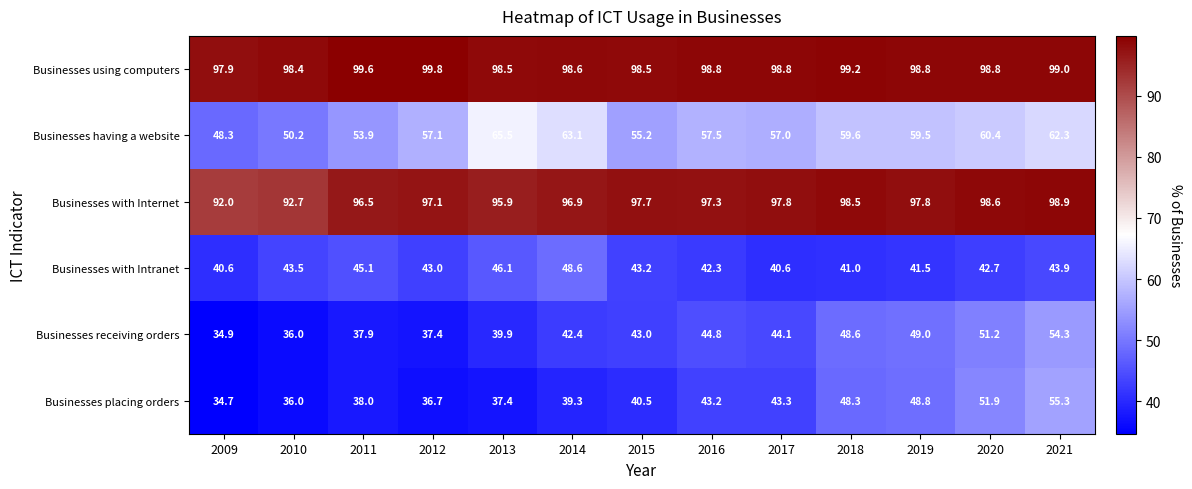

What is the lowest value of the Businesses having a website series?

48.3